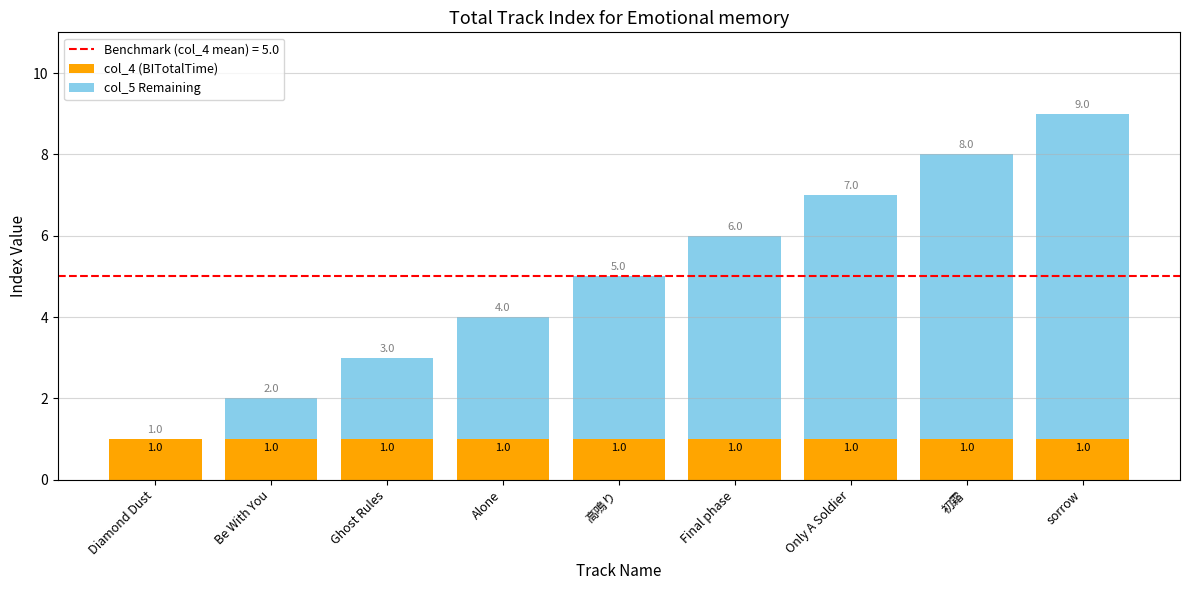

What is the total value across all series at Alone?

4